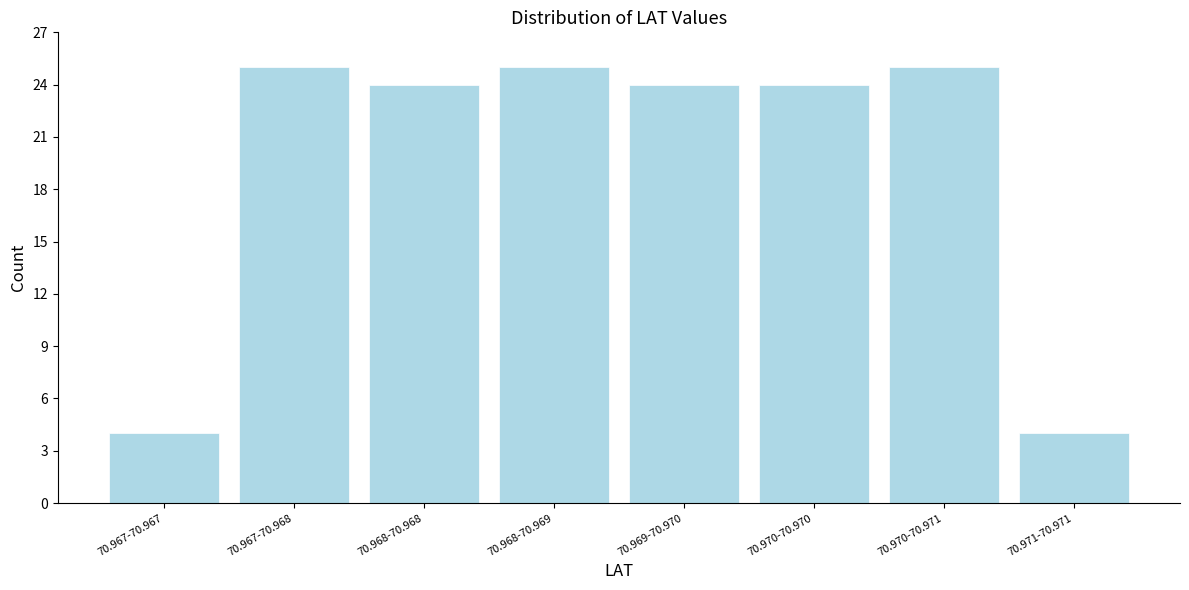

Reading left to right, list all the values displayed in this chart.

4	25	24	25	24	24	25	4